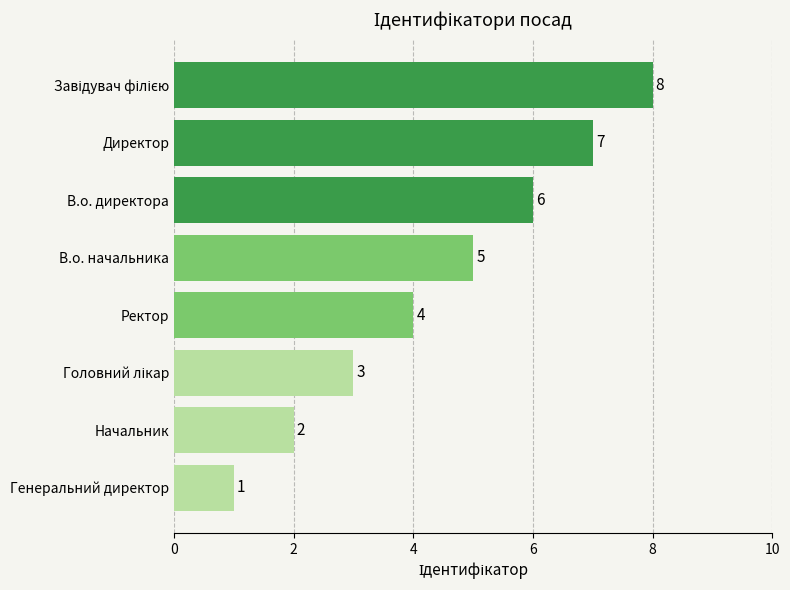

True or false: the data shows 5 at В.о. начальника.

True